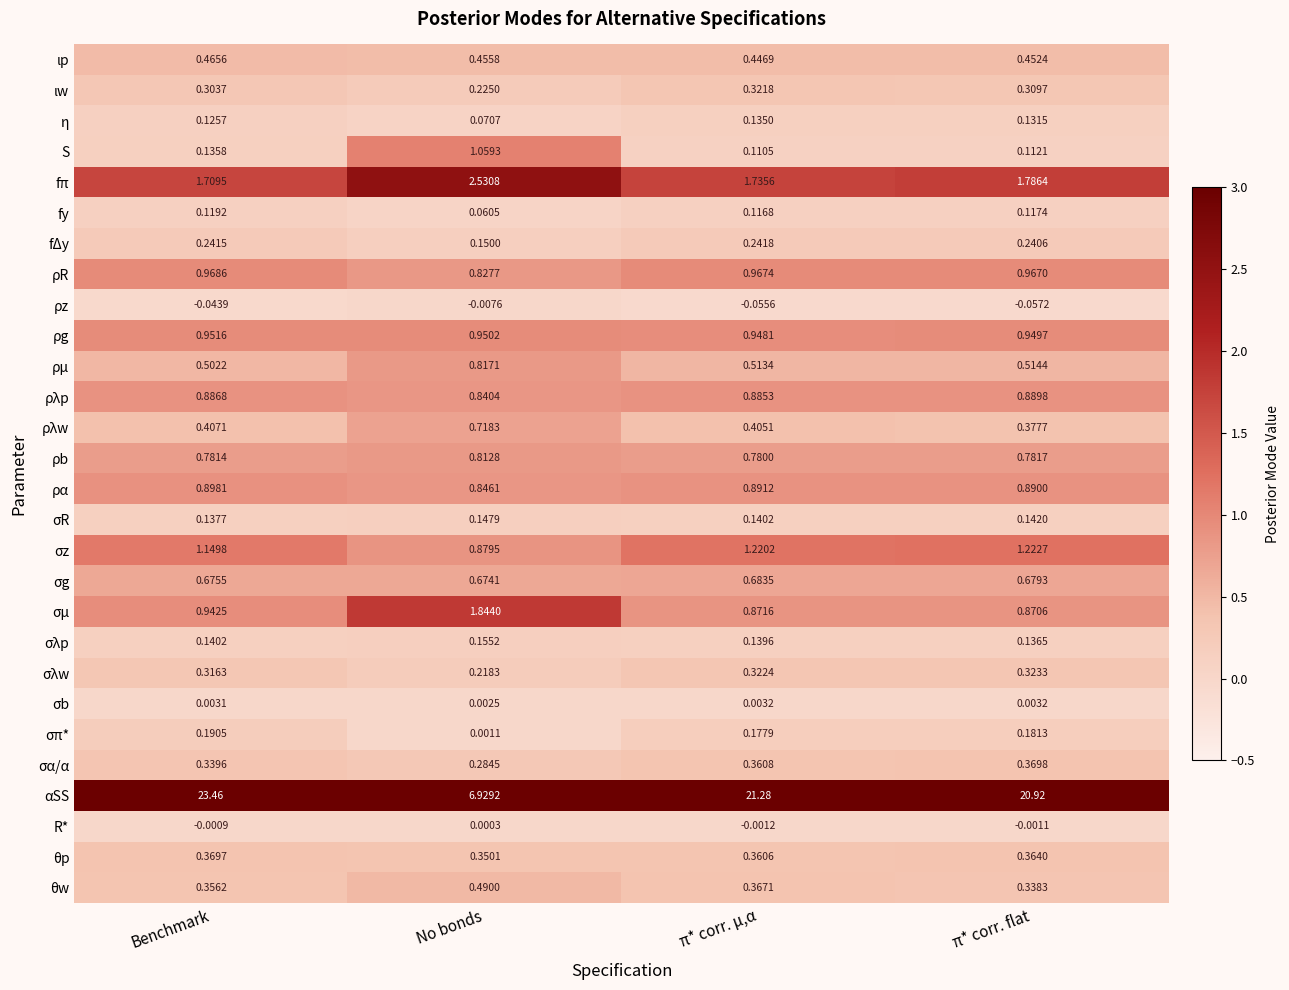

Count the number of categories in the chart.

4